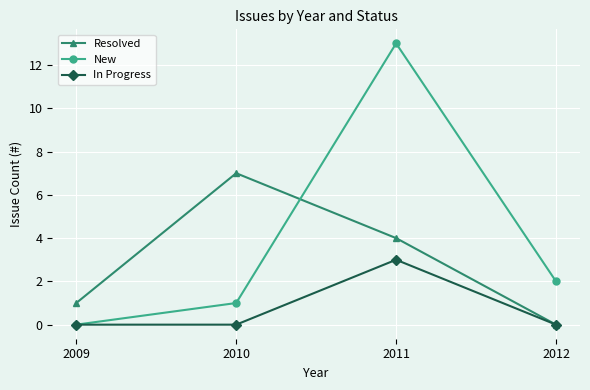

What is the difference between the maximum and minimum values in the In Progress series?

3